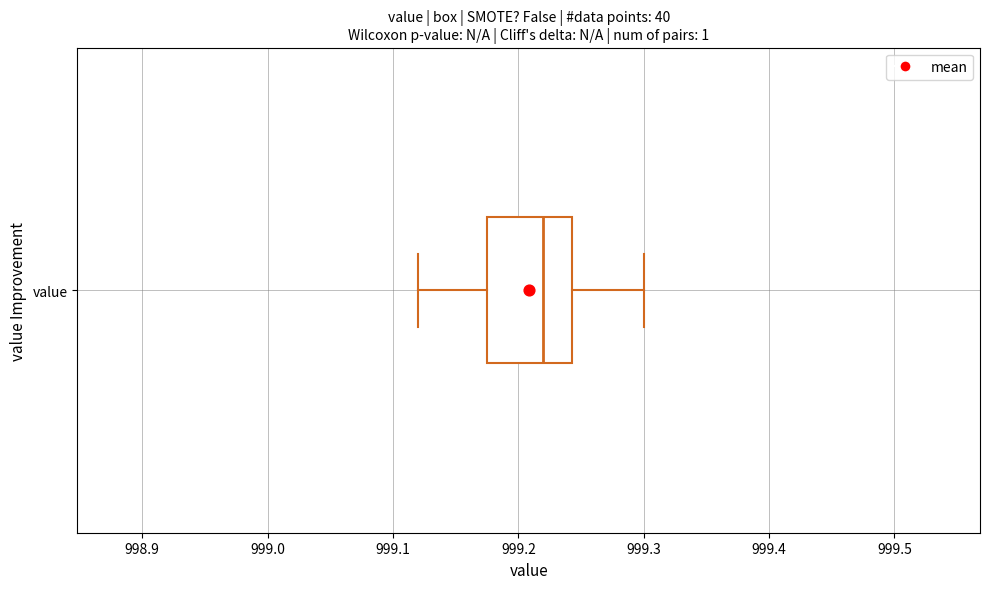

Where does the right whisker of the box for value end on the x-axis? The values are not printed on the chart, so give them approximately, as read against the axis.

999.30